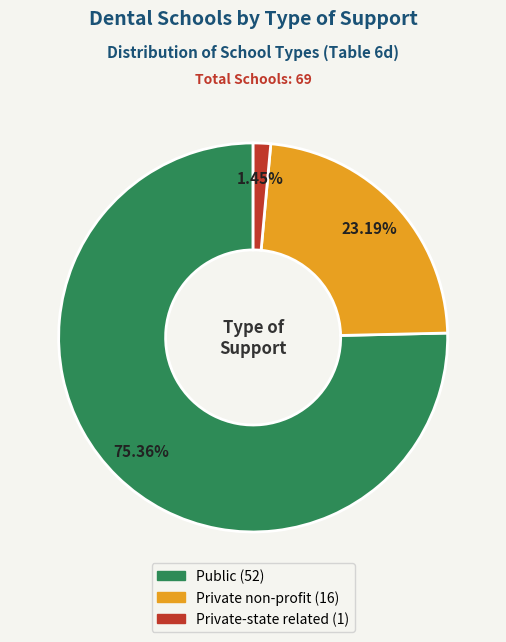

Which slice represents more than half of the pie?

Public